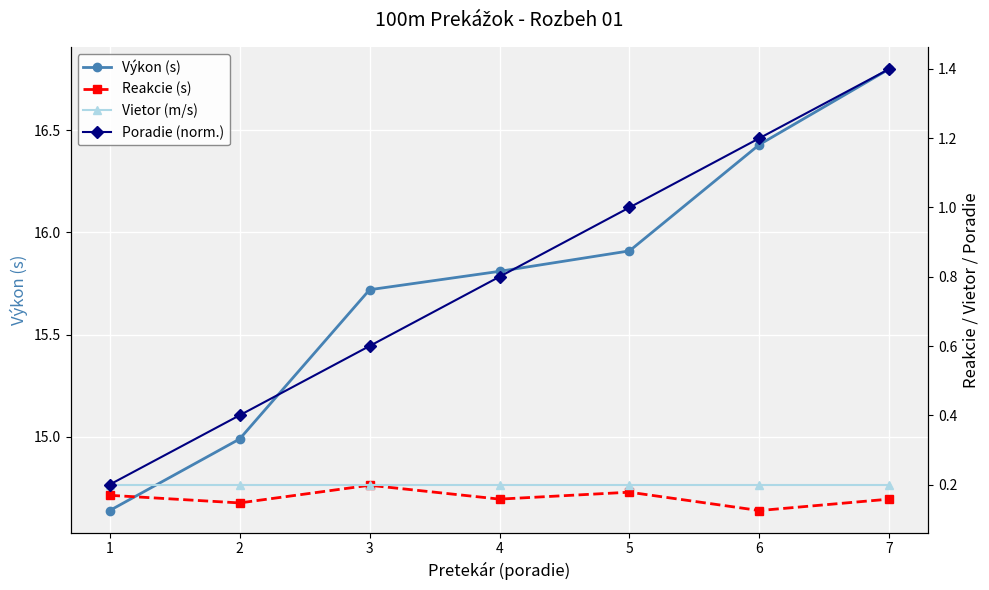

At which label does Poradie (norm.) reach its minimum?

1